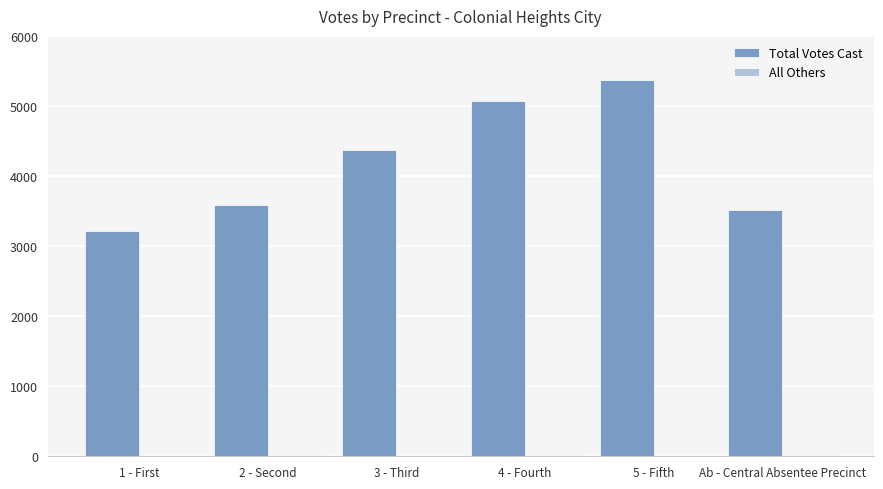

At which category is the sum across all series the highest?

5 - Fifth